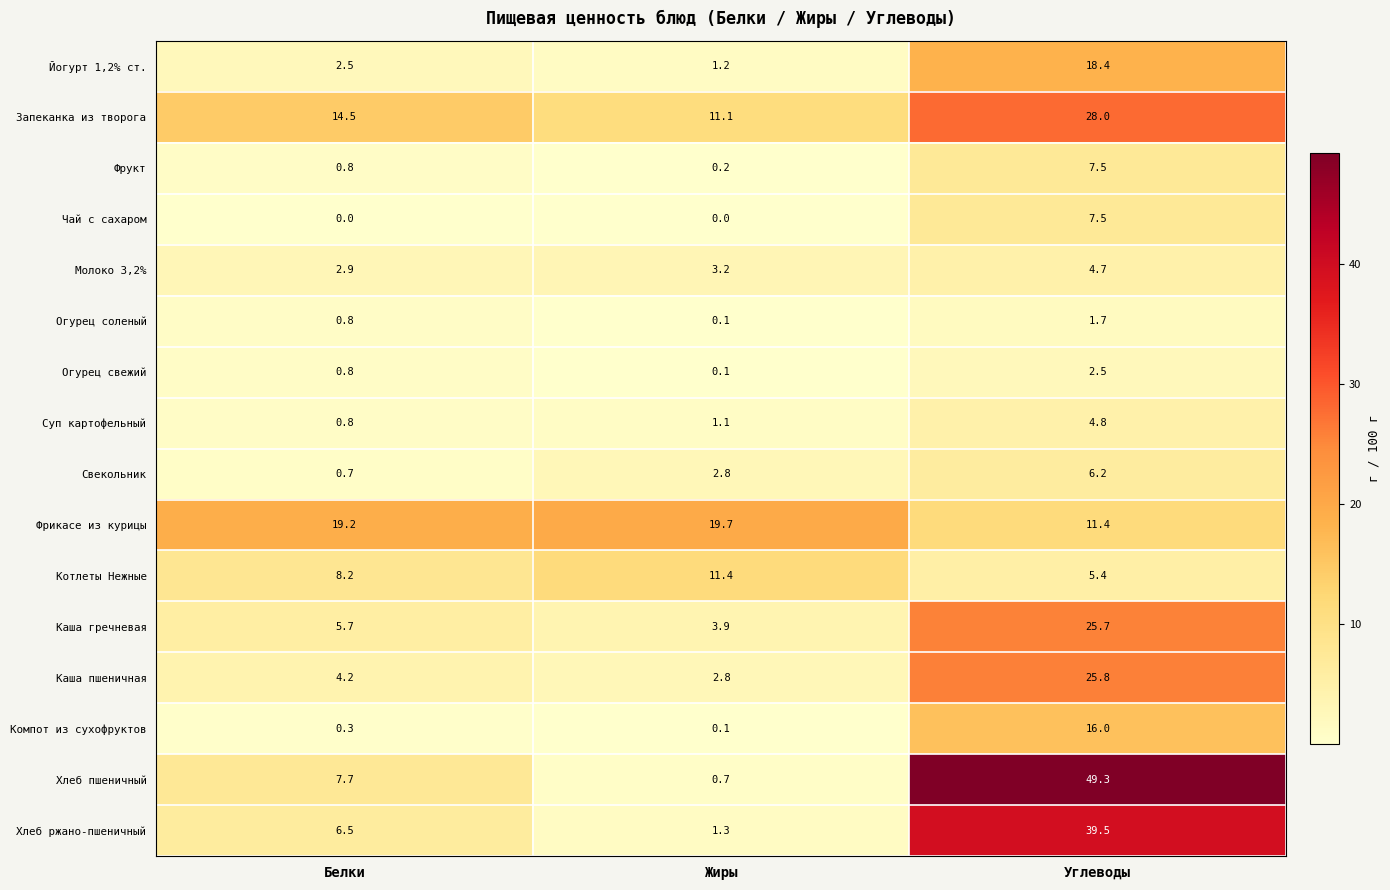

What is the sum of all Чай с сахаром values?

7.5